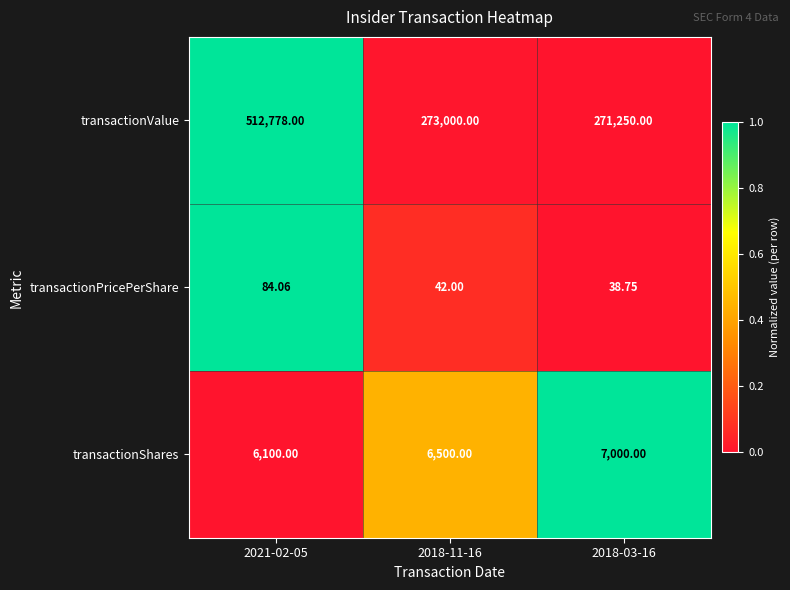

List the series in order of their peak value, highest first.

transactionValue, transactionShares, transactionPricePerShare